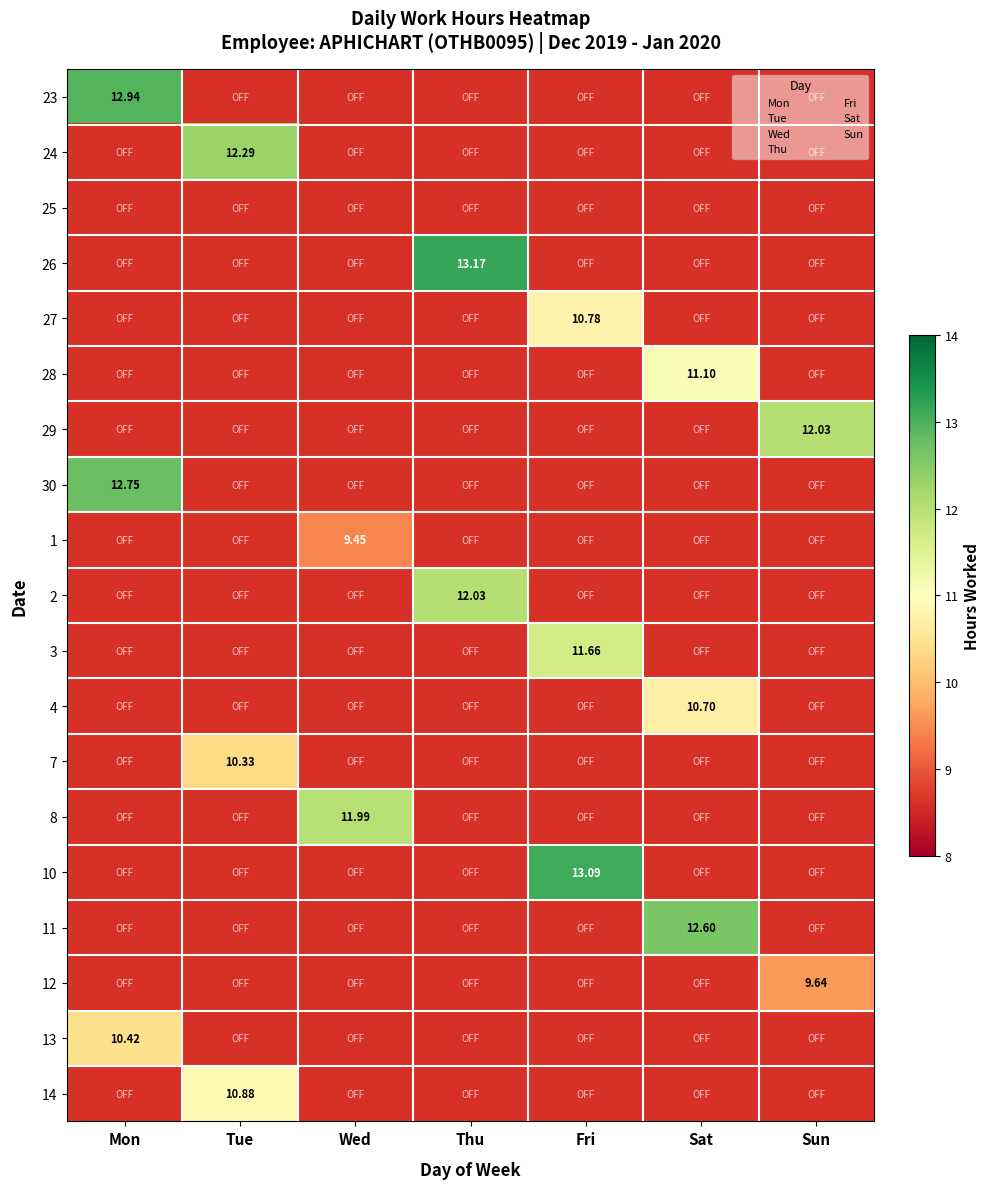

At how many categories does at least one series exceed 10?

7